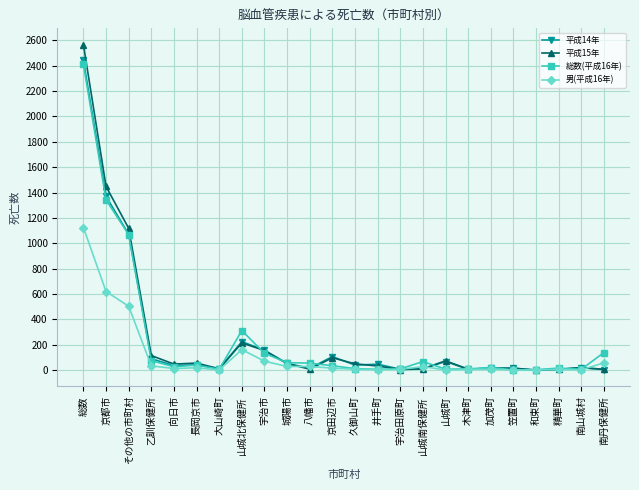

Which series has the widest spread of values?

平成15年